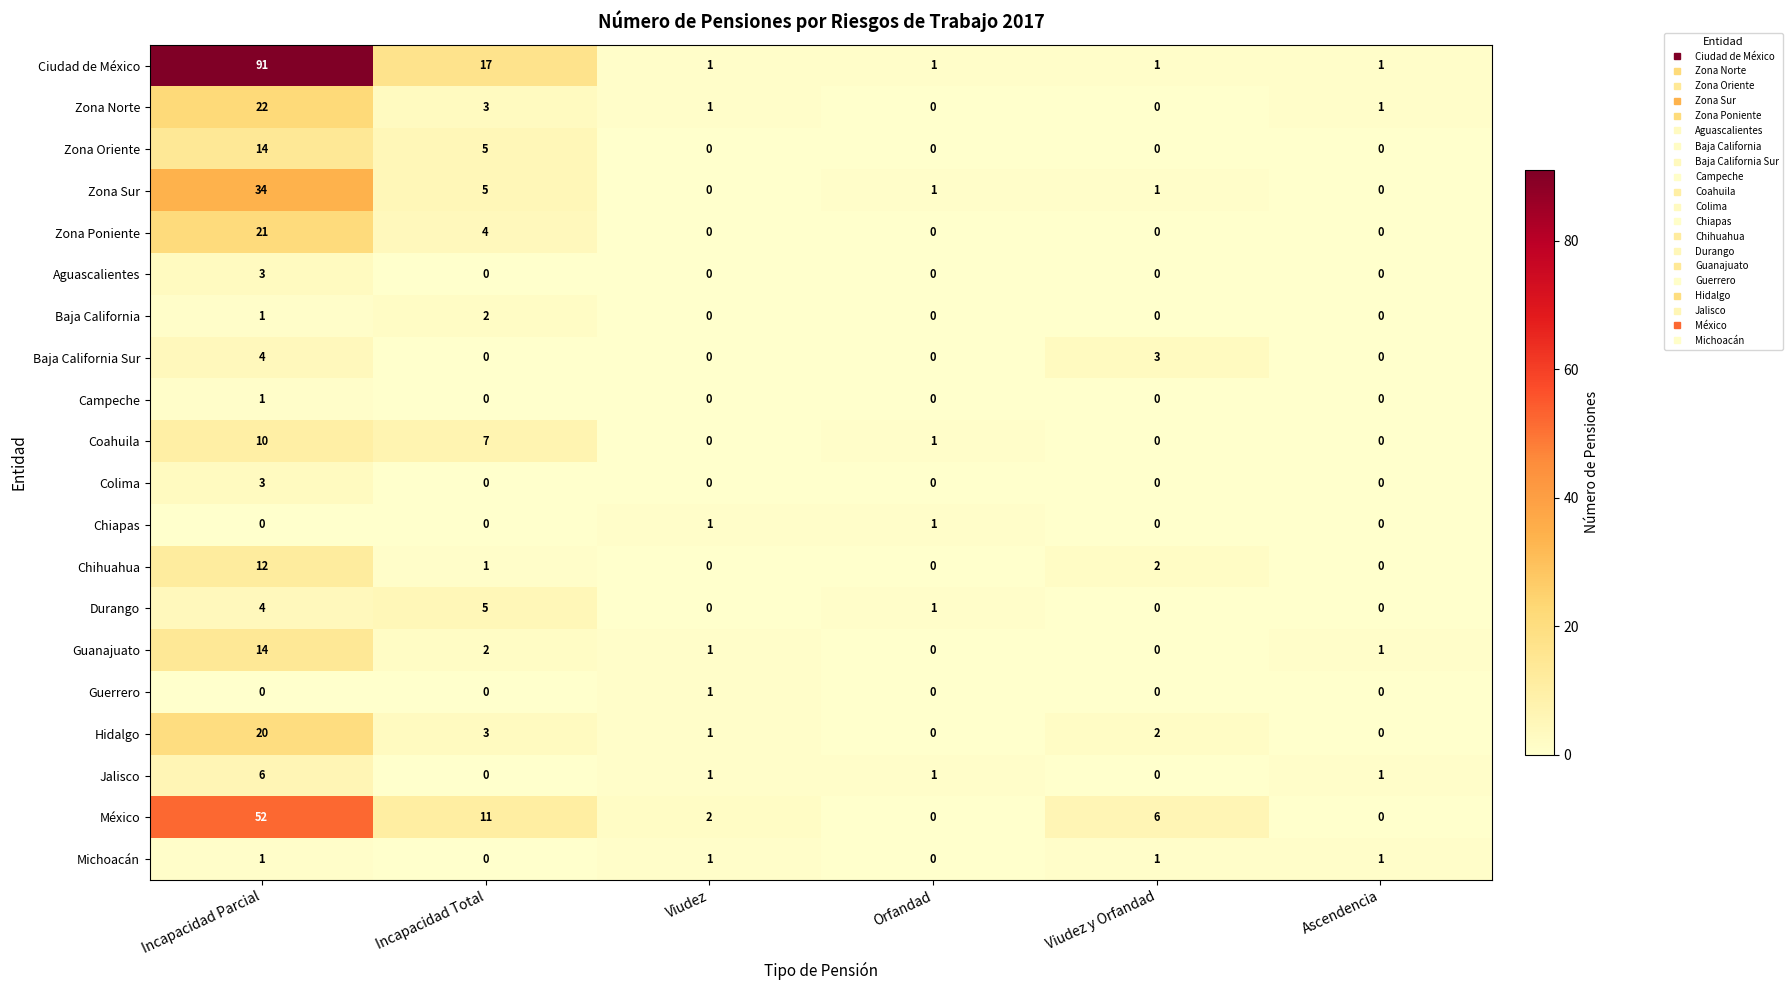

What is the greatest value displayed?

91